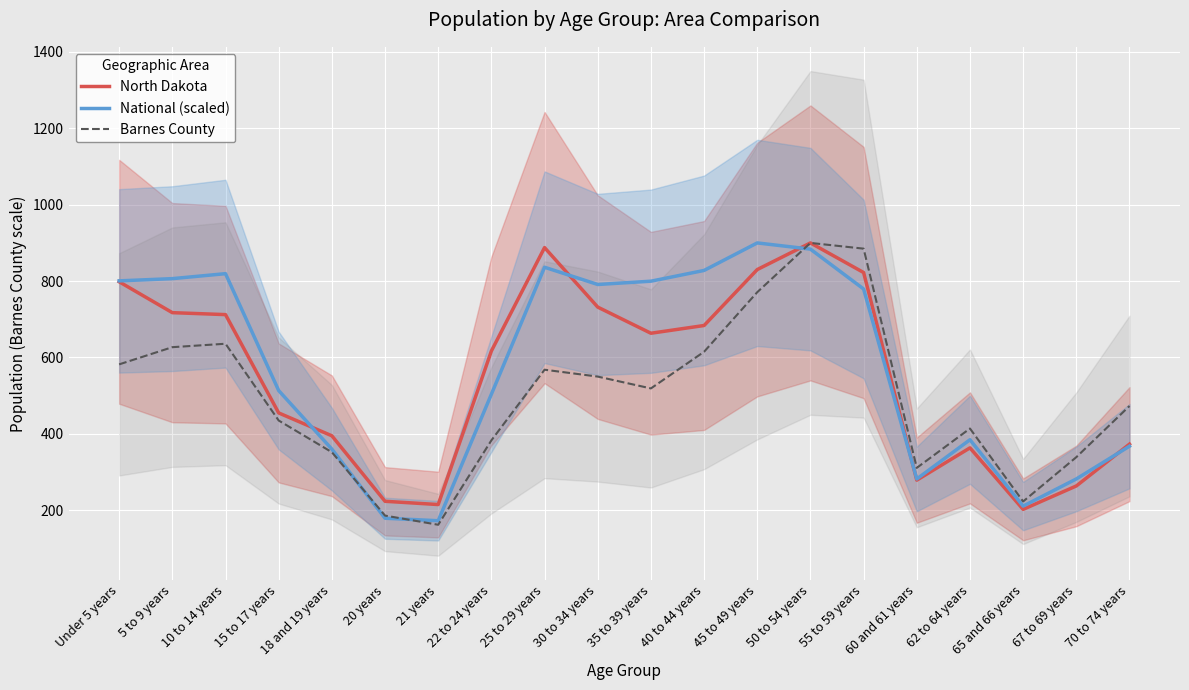

Count the number of data series in this chart.

3